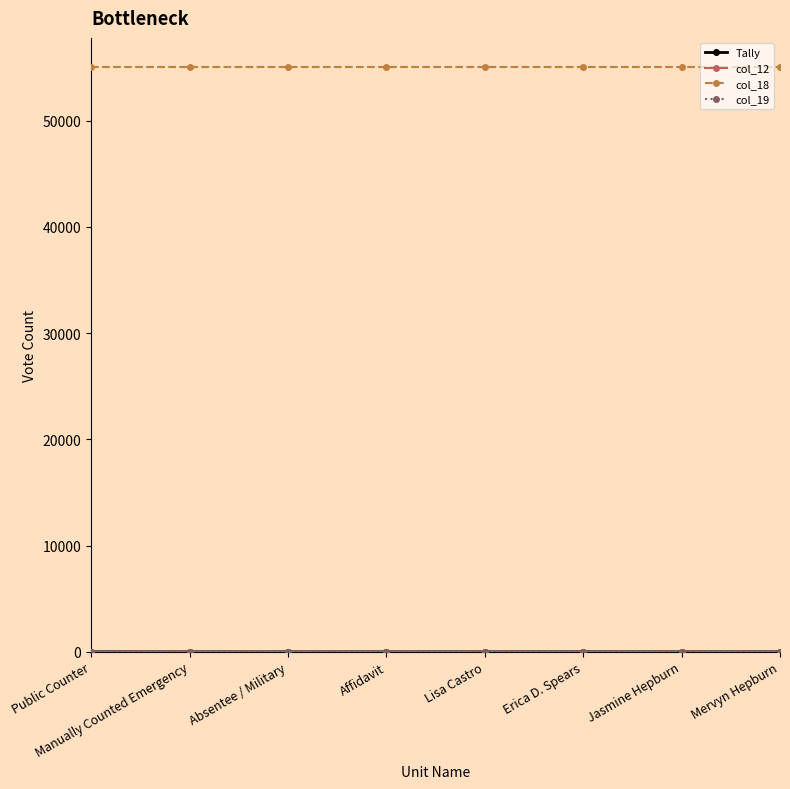

Is it true that col_18 equals 97386 at Lisa Castro?

False